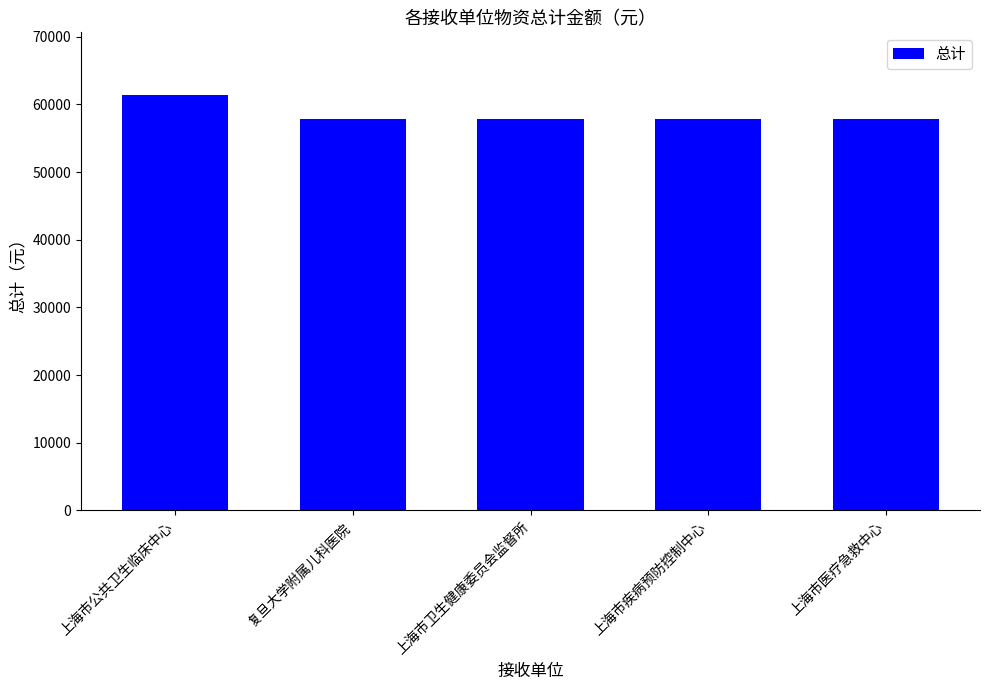

Does the chart contain any negative values?

No